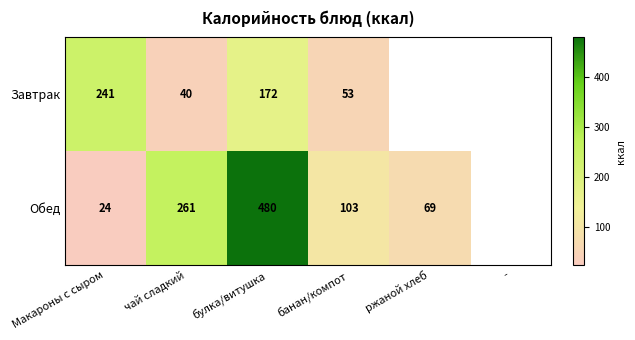

What is the total value across all series at Макароны с сыром?

265